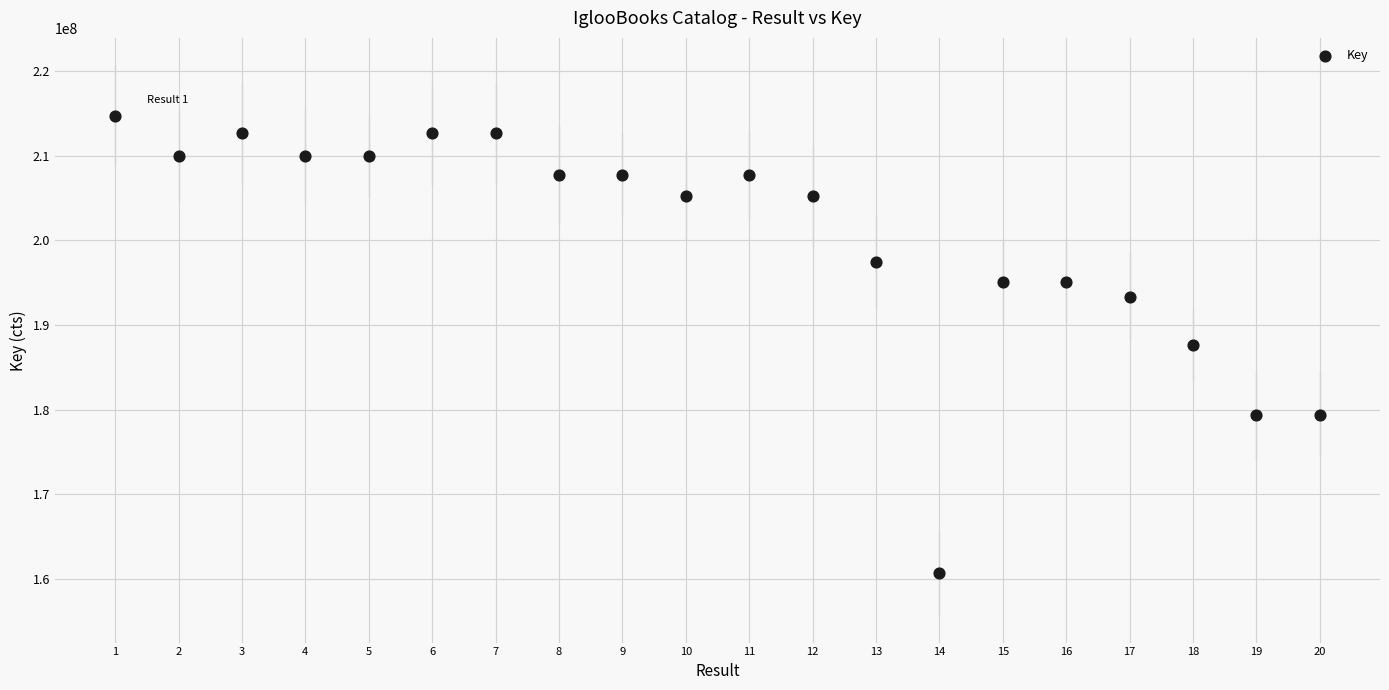

What is the range of X values (max minus min)?

19